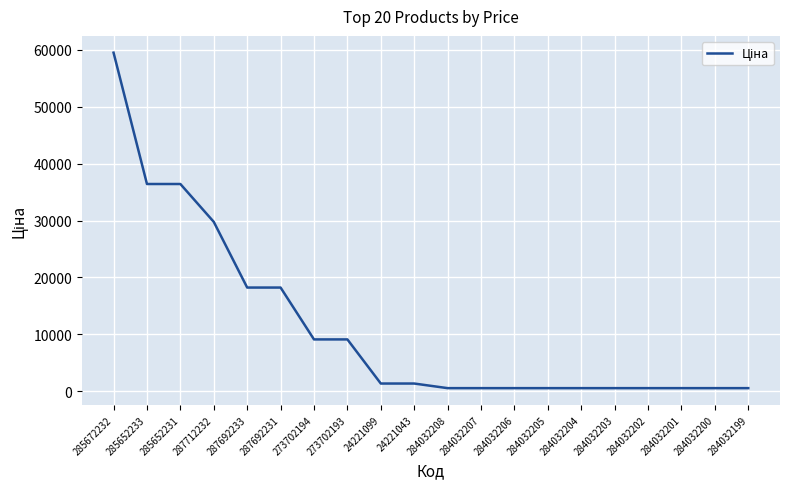

Between 287692231 and 287712232, which is larger?

287712232